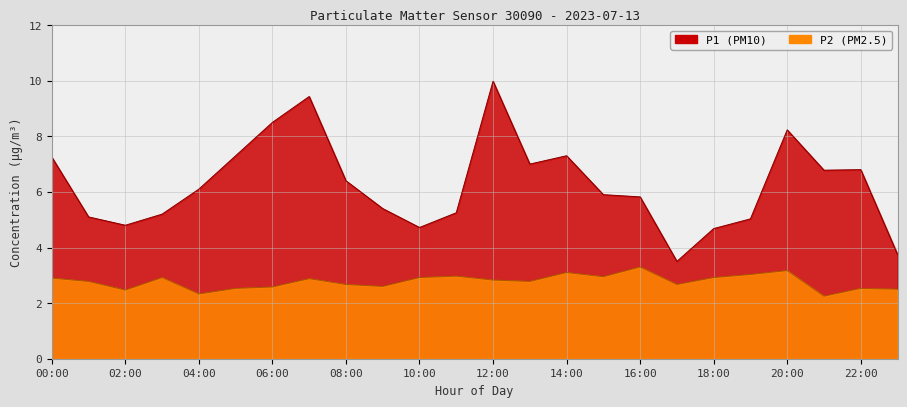

Count the number of data series in this chart.

2